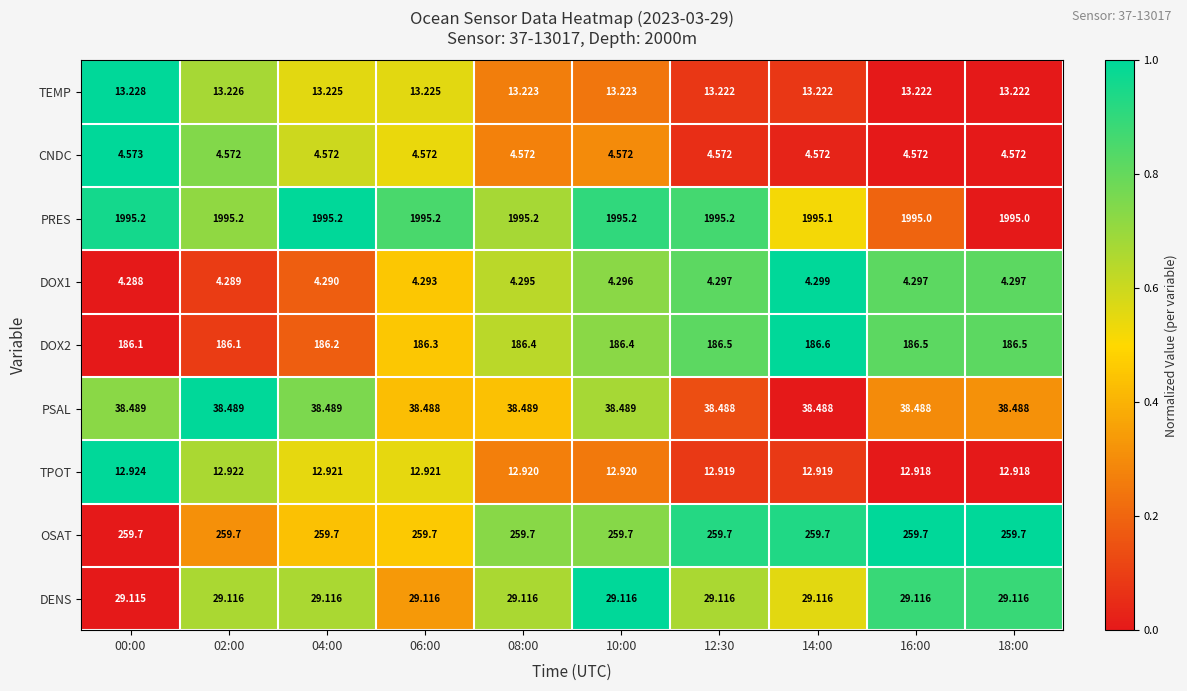

How many categories are shown in the chart?

10